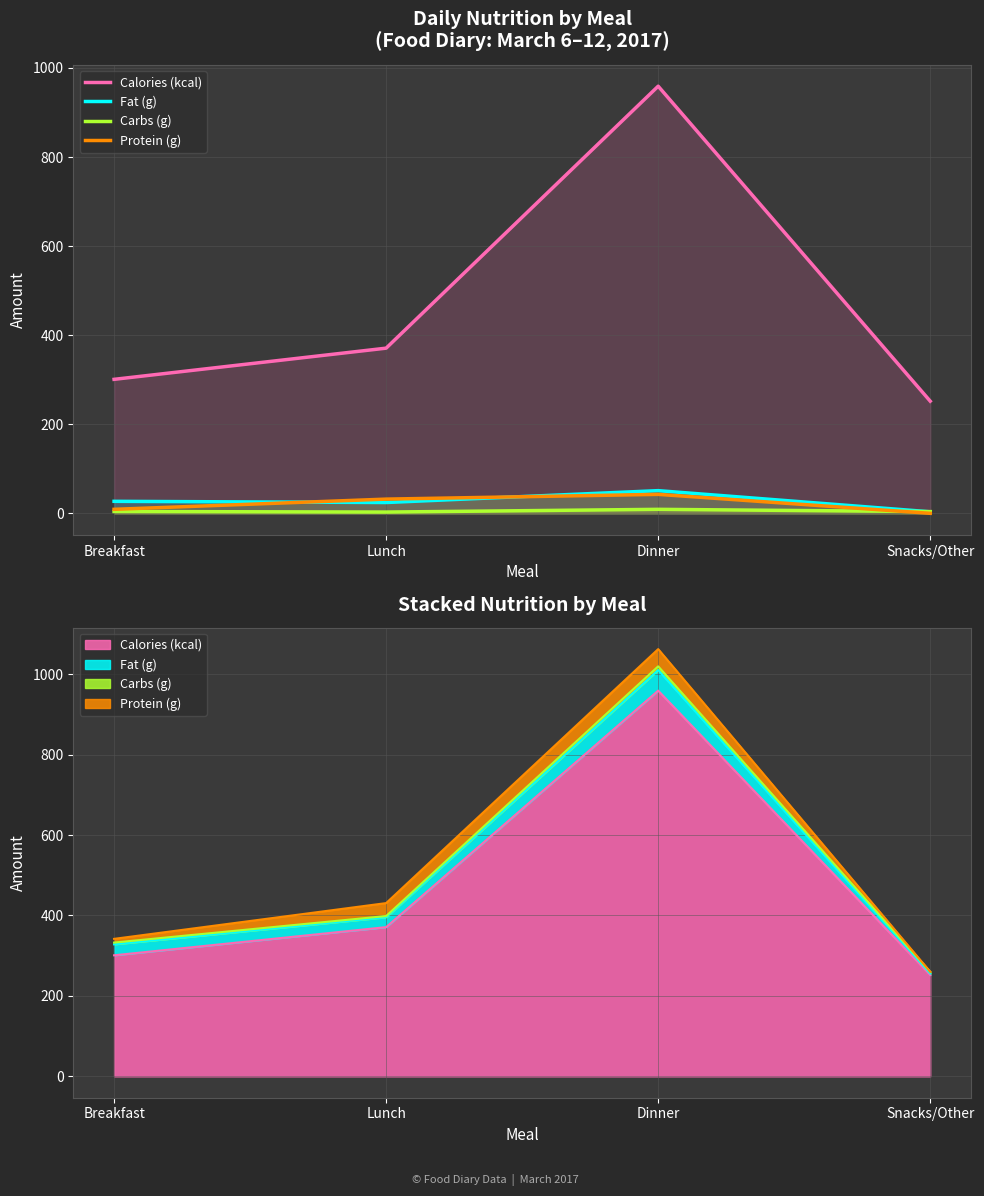

What is the spread (max minus min) of values at Dinner?

949.8